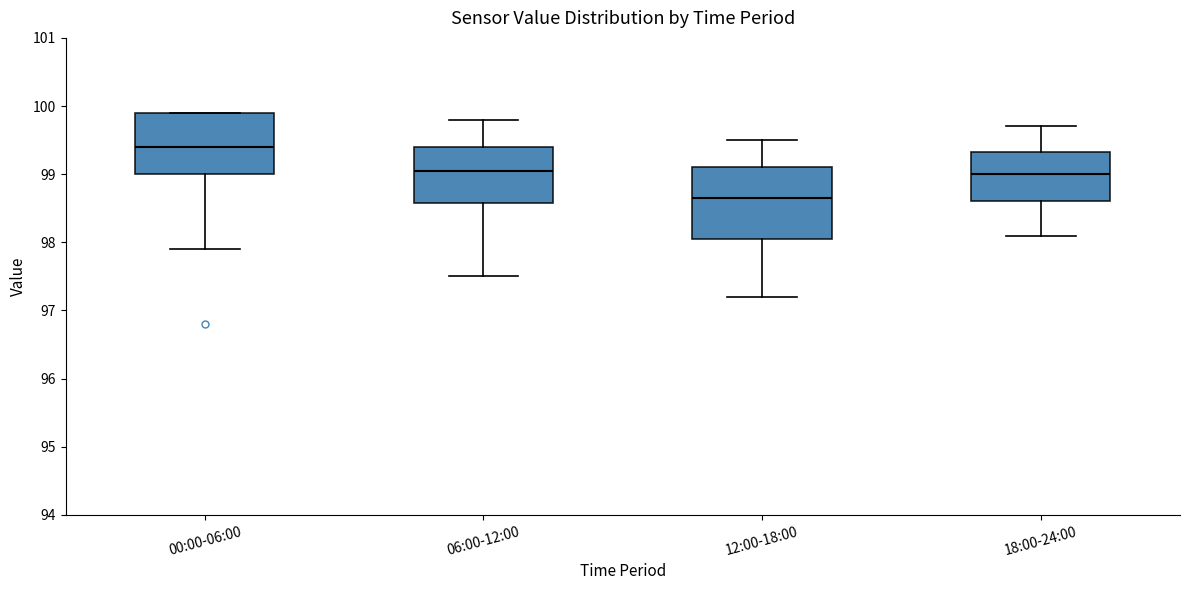

Comparing the boxes themselves (not the whiskers), which one is the tallest?

12:00-18:00